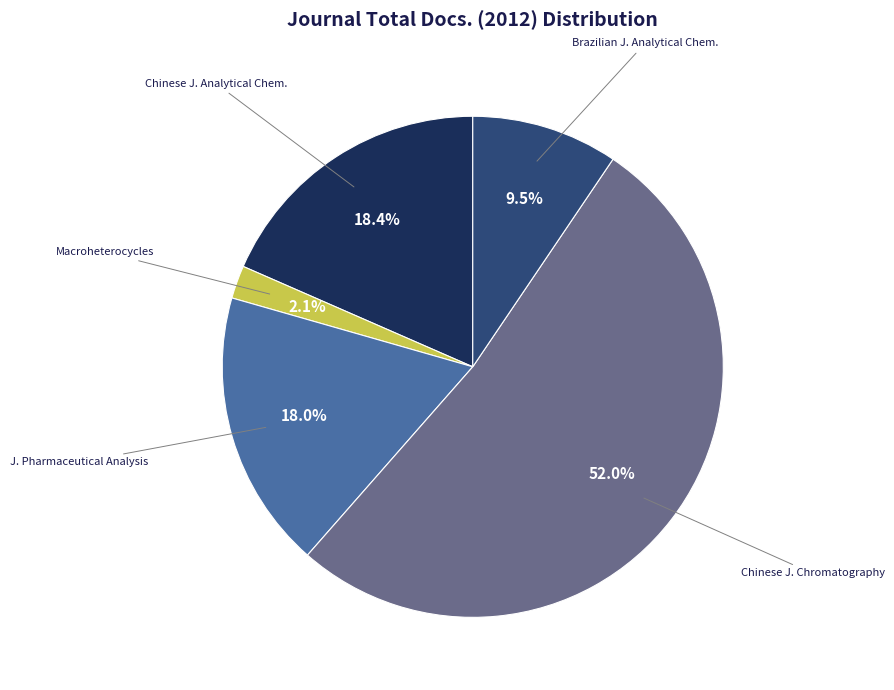

Is there a majority slice in this chart?

Yes